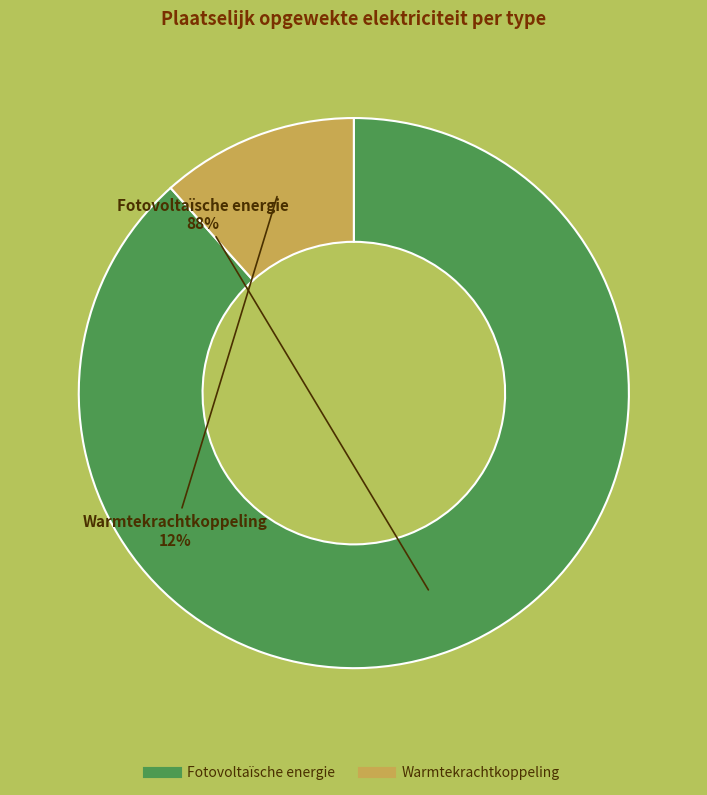

To the nearest percent, what is the average slice percentage?

50%